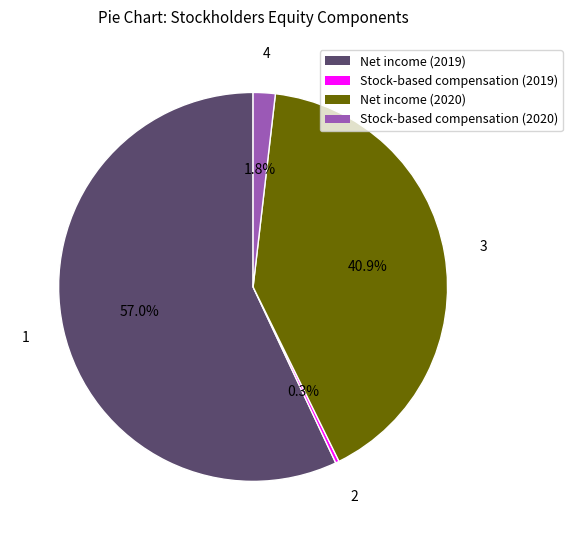

What is the smallest slice in the pie chart?

Stock-based compensation (2019)